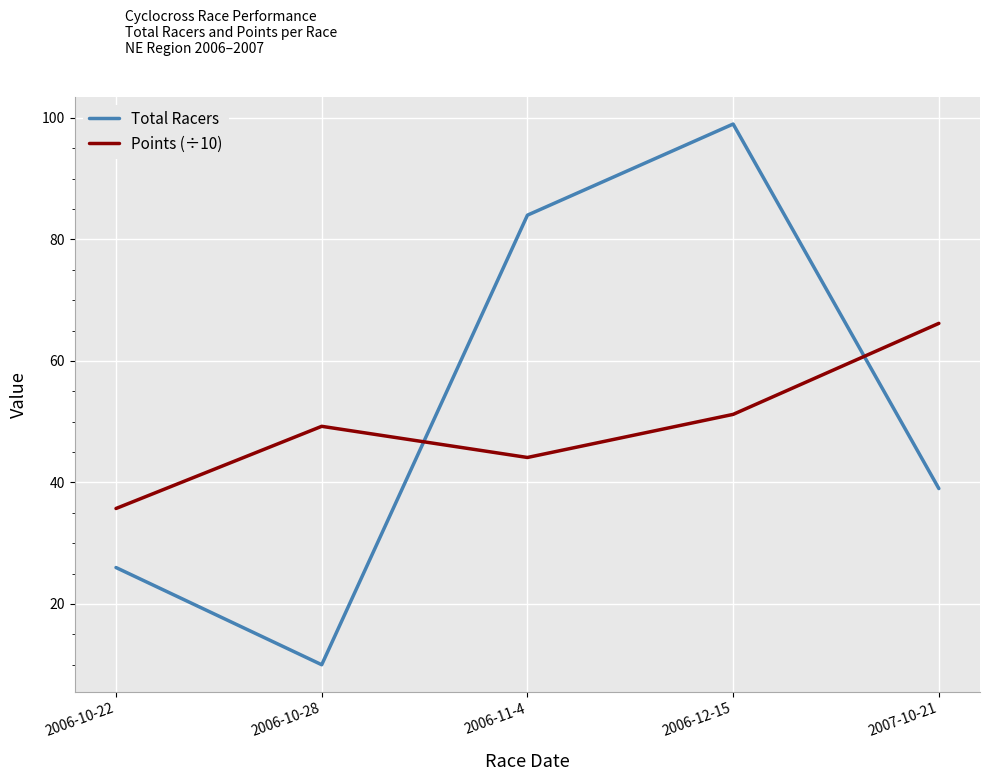

The Points (÷10) series shows 35.7 at 2006-10-22. True or false?

True